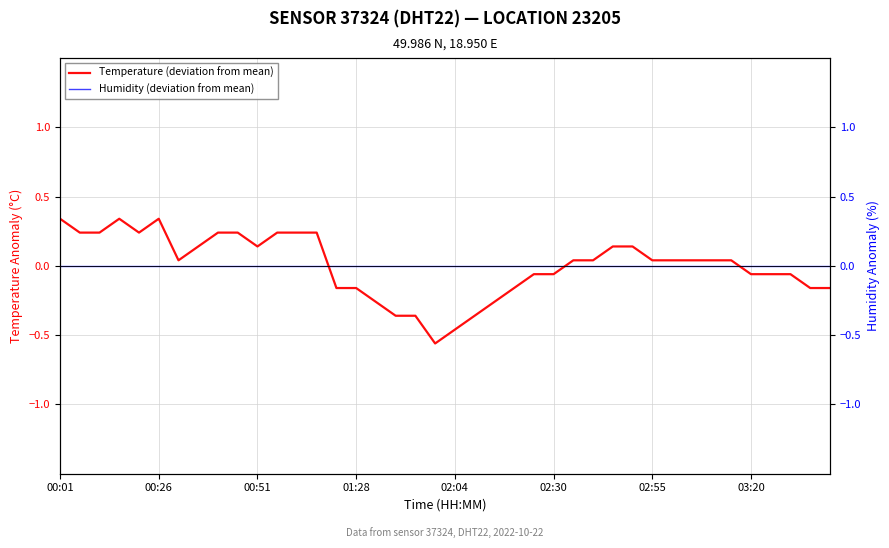

Reading left to right, extract all data points from this chart.

Humidity (deviation from mean): 0.0	0.0	0.0	0.0	0.0	0.0	0.0	0.0	0.0	0.0	0.0	0.0	0.0	0.0	0.0	0.0	0.0	0.0	0.0	0.0	0.0	0.0	0.0	0.0	0.0	0.0	0.0	0.0	0.0	0.0	0.0	0.0	0.0	0.0	0.0	0.0	0.0	0.0	0.0	0.0
Temperature (deviation from mean): 0.3	0.2	0.2	0.3	0.2	0.3	0.0	0.1	0.2	0.2	0.1	0.2	0.2	0.2	-0.2	-0.2	-0.3	-0.4	-0.4	-0.6	-0.5	-0.4	-0.3	-0.2	-0.1	-0.1	0.0	0.0	0.1	0.1	0.0	0.0	0.0	0.0	0.0	-0.1	-0.1	-0.1	-0.2	-0.2